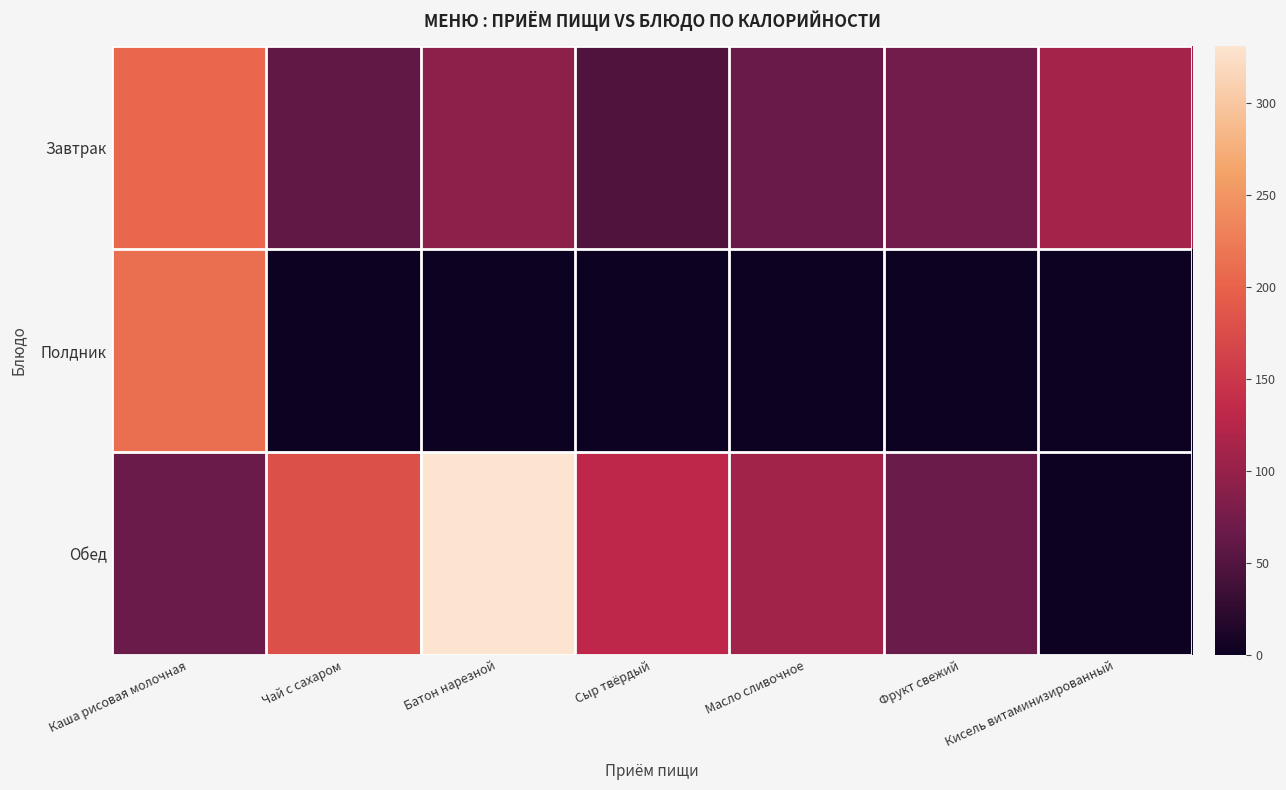

Reading left to right, list all the values displayed in this chart.

Завтрак: Каша рисовая молочная=206.4	Чай с сахаром=60.0	Батон нарезной=92.0	Сыр твёрдый=47.0	Масло сливочное=65.7	Фрукт свежий=72.3	Кисель витаминизированный=111.0
Полдник: Каша рисовая молочная=211.0	Чай с сахаром=0.0	Батон нарезной=0.0	Сыр твёрдый=0.0	Масло сливочное=0.0	Фрукт свежий=0.0	Кисель витаминизированный=0.0
Обед: Каша рисовая молочная=66.0	Чай с сахаром=179.0	Батон нарезной=331.0	Сыр твёрдый=131.0	Масло сливочное=109.6	Фрукт свежий=66.0	Кисель витаминизированный=0.0